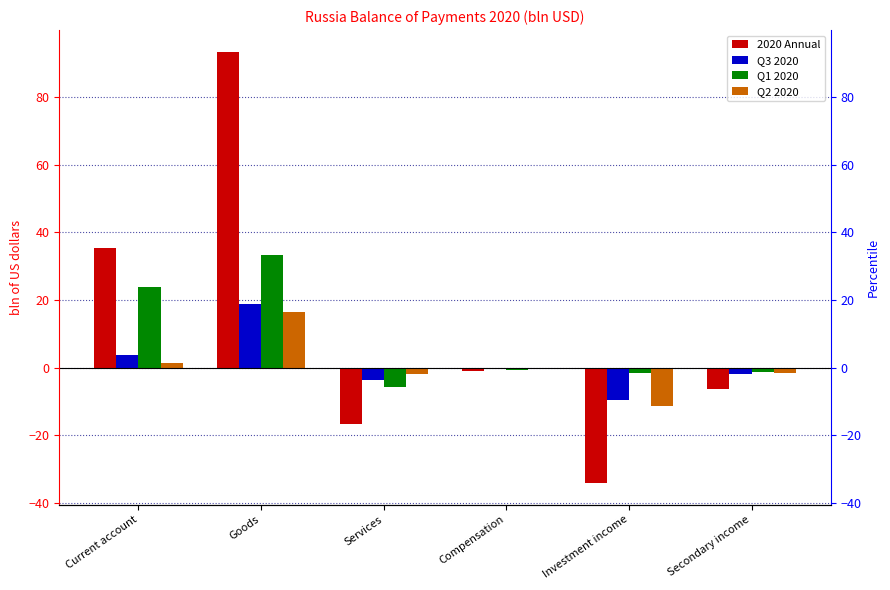

What is the difference between the highest and lowest values at Investment income?

32.4